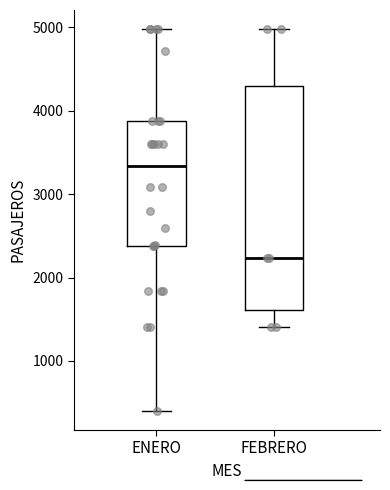

Comparing the boxes themselves (not the whiskers), which one is the tallest?

FEBRERO